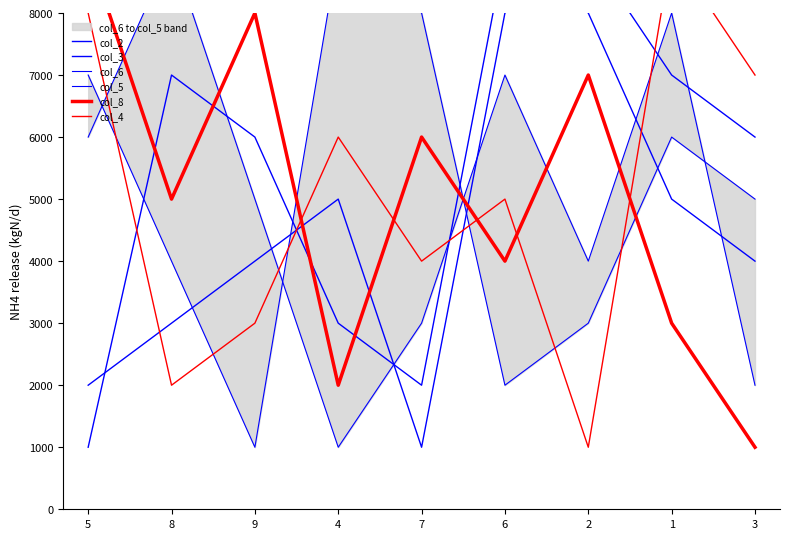

Which series has the largest total across all categories?

col_2